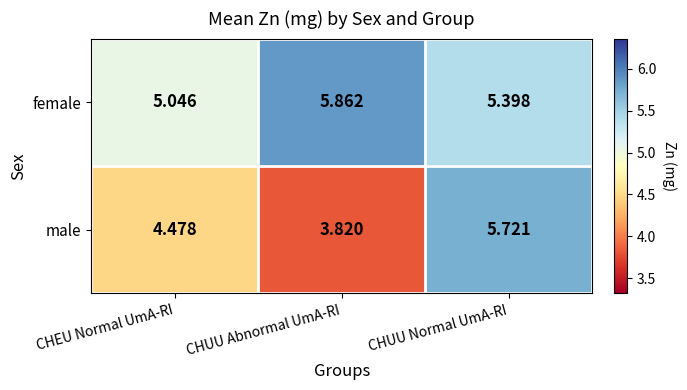

What is the total value across all series at CHUU Normal UmA-RI?

11.1